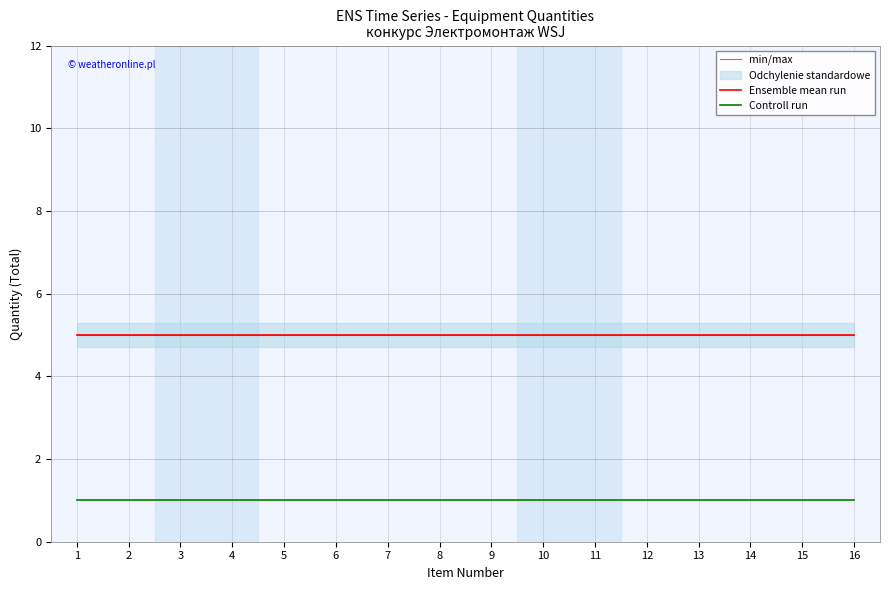

At which label is min/max closest to 5?

1